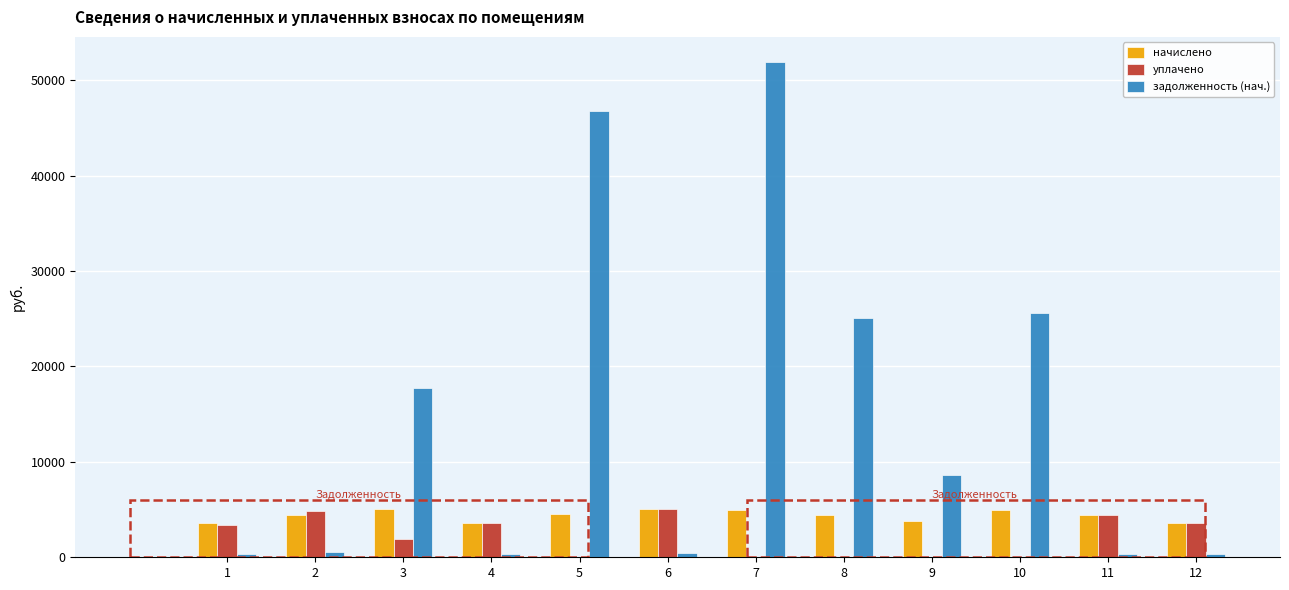

At which category is the sum across all series the highest?

7